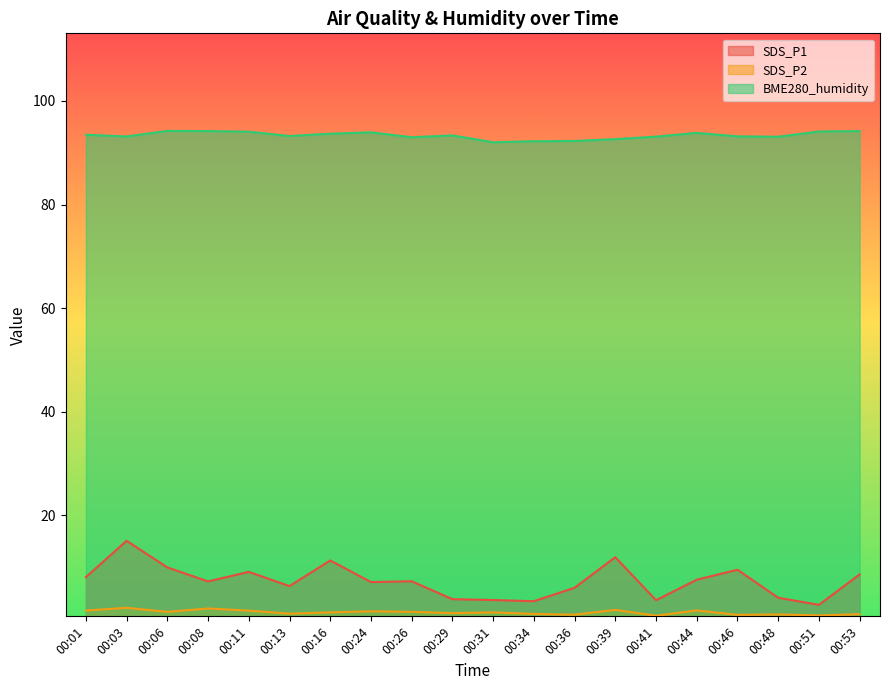

What is the minimum value shown in the chart?

0.6